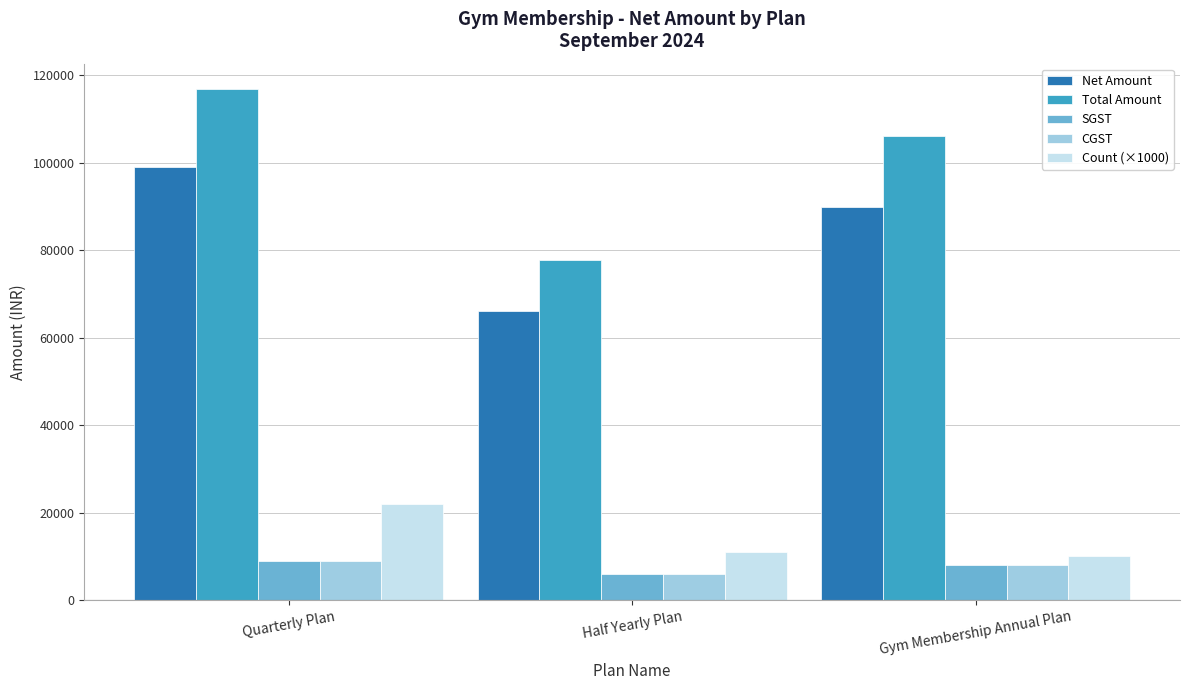

Reading left to right, transcribe all the data shown in this chart.

Net Amount: Quarterly Plan=99000	Half Yearly Plan=66000	Gym Membership Annual Plan=90000
Total Amount: Quarterly Plan=116820	Half Yearly Plan=77880	Gym Membership Annual Plan=106200
SGST: Quarterly Plan=8910	Half Yearly Plan=5940	Gym Membership Annual Plan=8100
CGST: Quarterly Plan=8910	Half Yearly Plan=5940	Gym Membership Annual Plan=8100
Count (×1000): Quarterly Plan=22000	Half Yearly Plan=11000	Gym Membership Annual Plan=10000